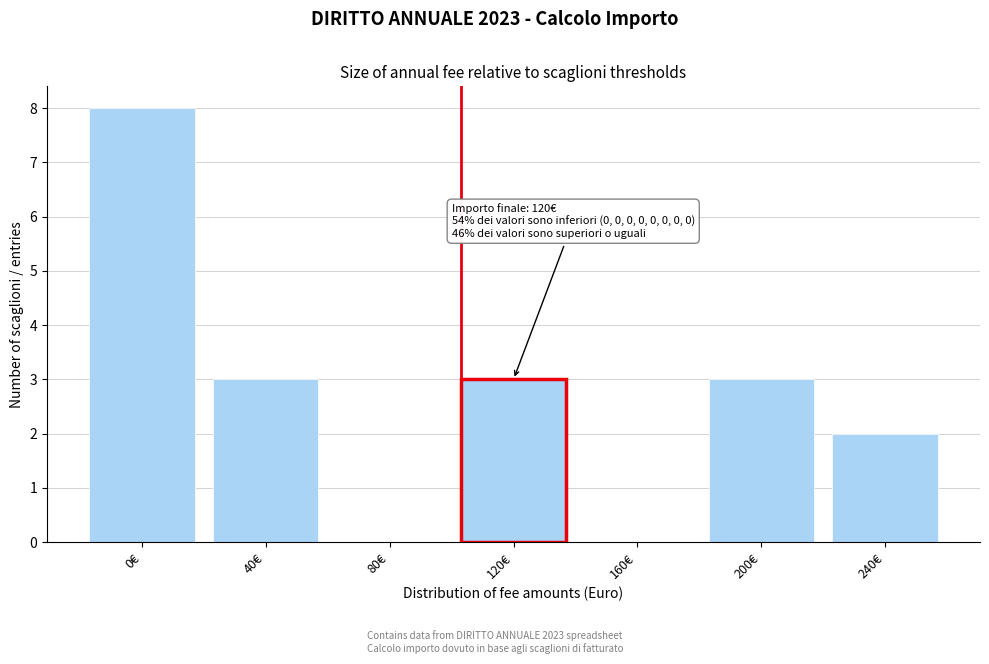

Reading right to left, extract all data points from this chart.

240€=2	200€=3	160€=0	120€=3	80€=0	40€=3	0€=8